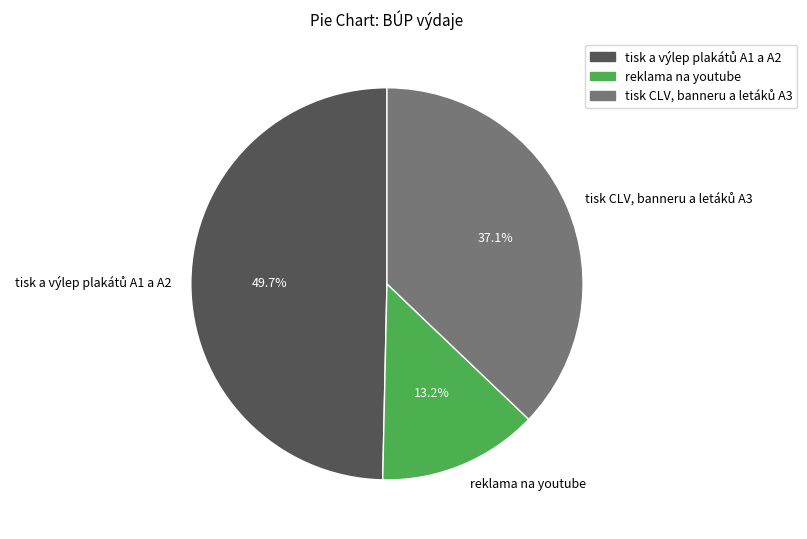

Is there a majority slice in this chart?

No